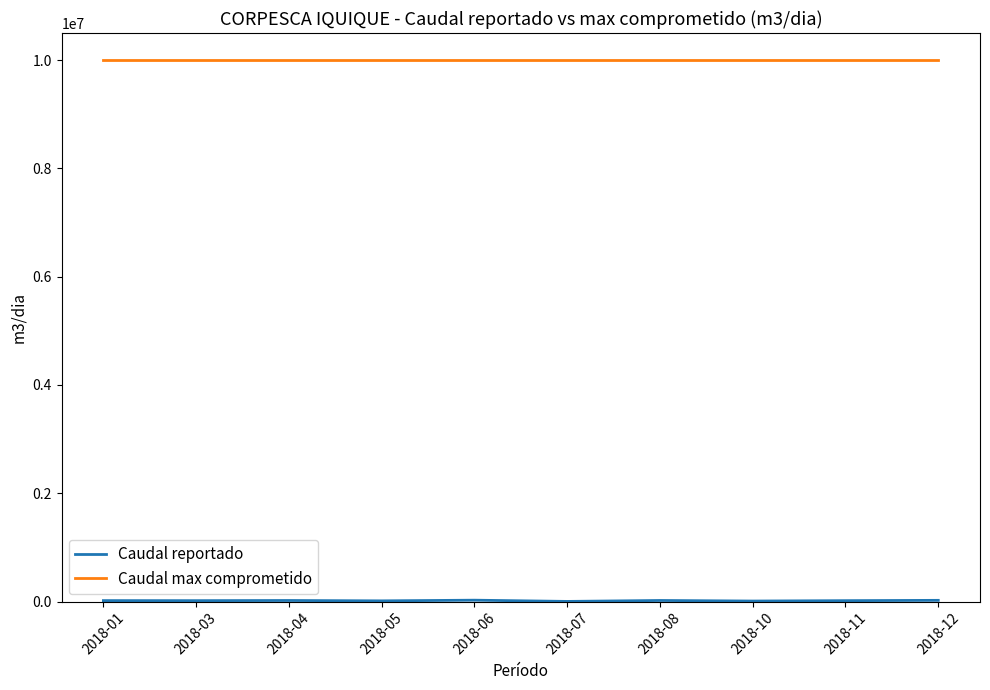

Which series has the largest total across all categories?

Caudal max comprometido